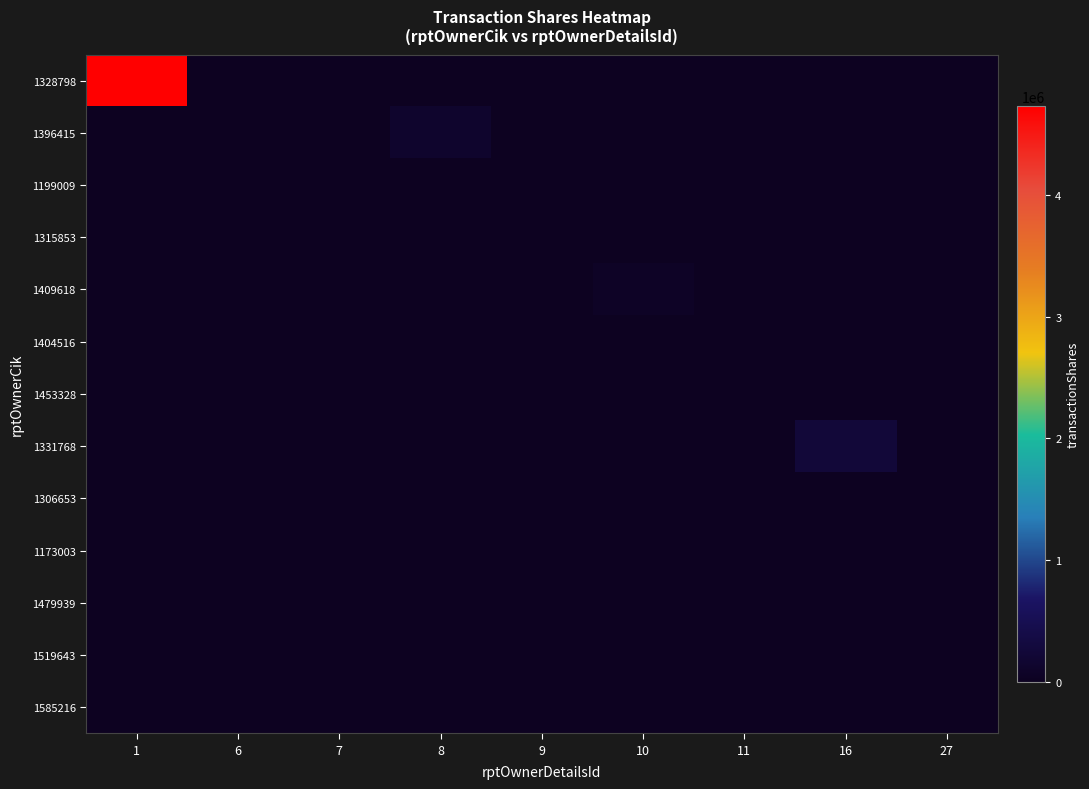

Which series has the largest total across all categories?

1328798